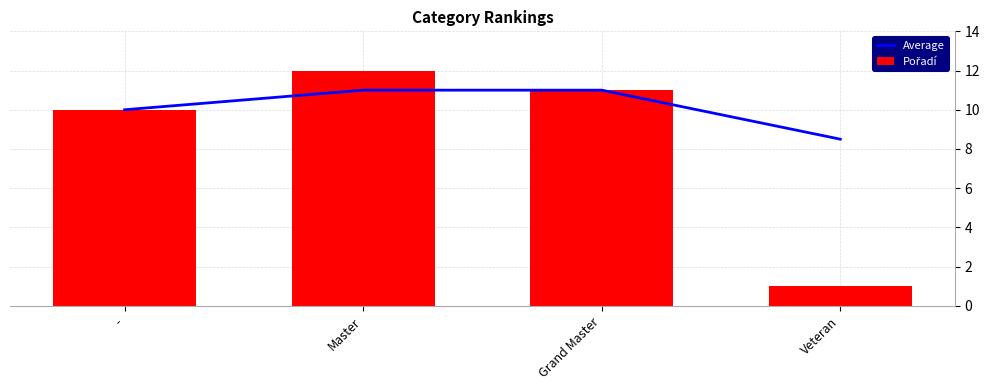

Reading right to left, transcribe all the data shown in this chart.

Average: 8.5	11.0	11.0	10.0
Pořadí: 1.0	11.0	12.0	10.0